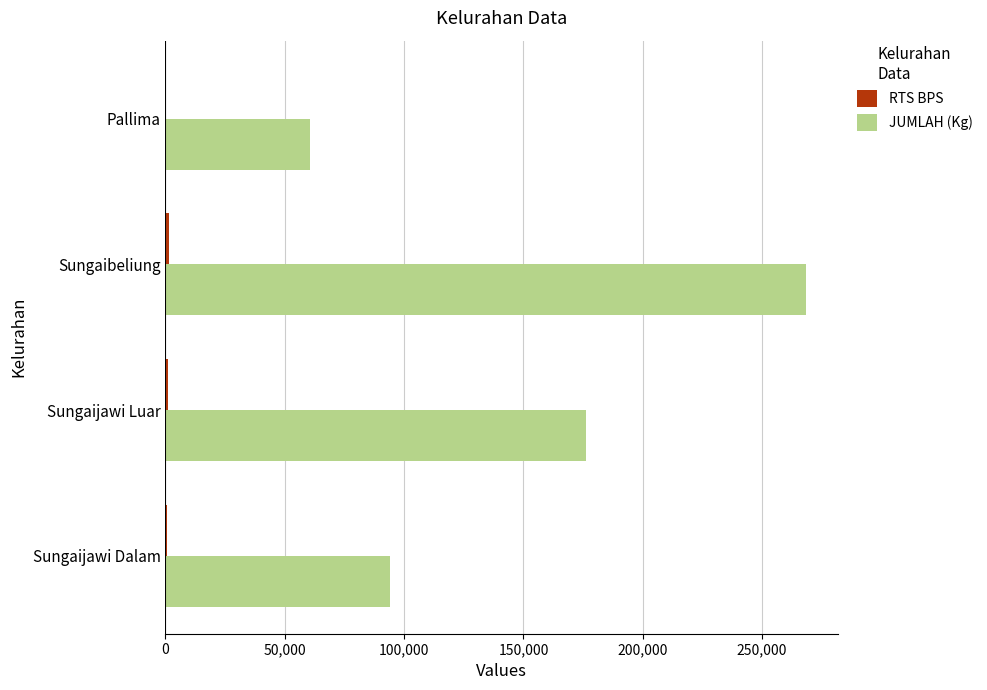

The value of JUMLAH (Kg) at Sungaijawi Luar is 268606. True or false?

False